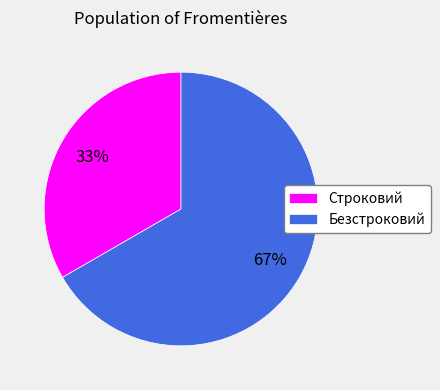

Do Строковий and Безстроковий together represent more than half of the pie?

Yes